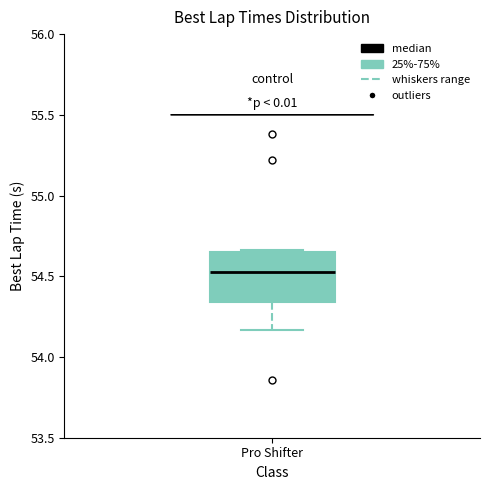

Transcribe this box plot: give where the median line is, the range the box spans, and where the two whiskers end, as read against the y-axis. The values are not printed on the chart, so give them approximately, as read against the axis.

median 54.55, box 54.35 to 54.65, whiskers 54.15 to 54.65